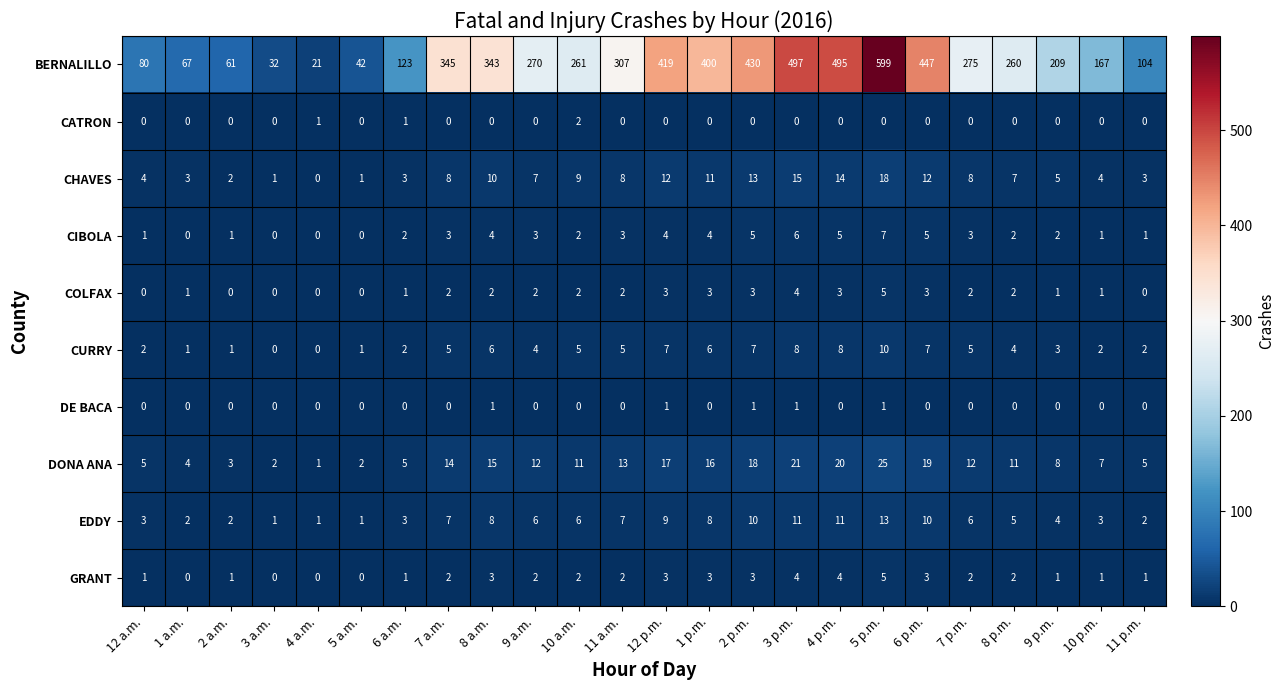

True or false: DONA ANA has a value of 27 at 2 p.m..

False